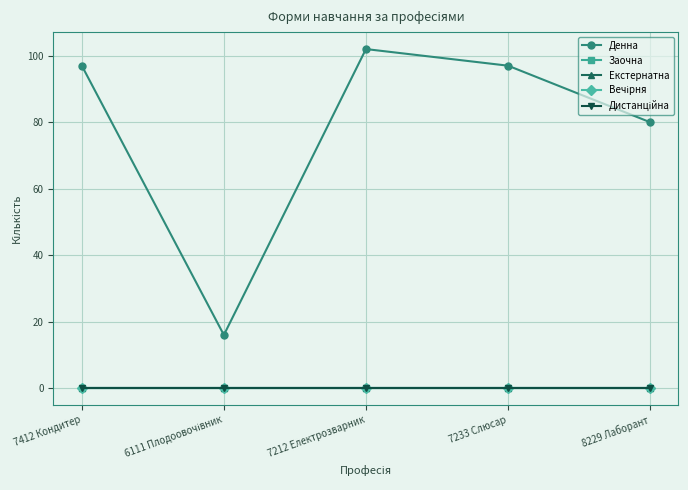

Is this an area chart (filled region under the line)?

No